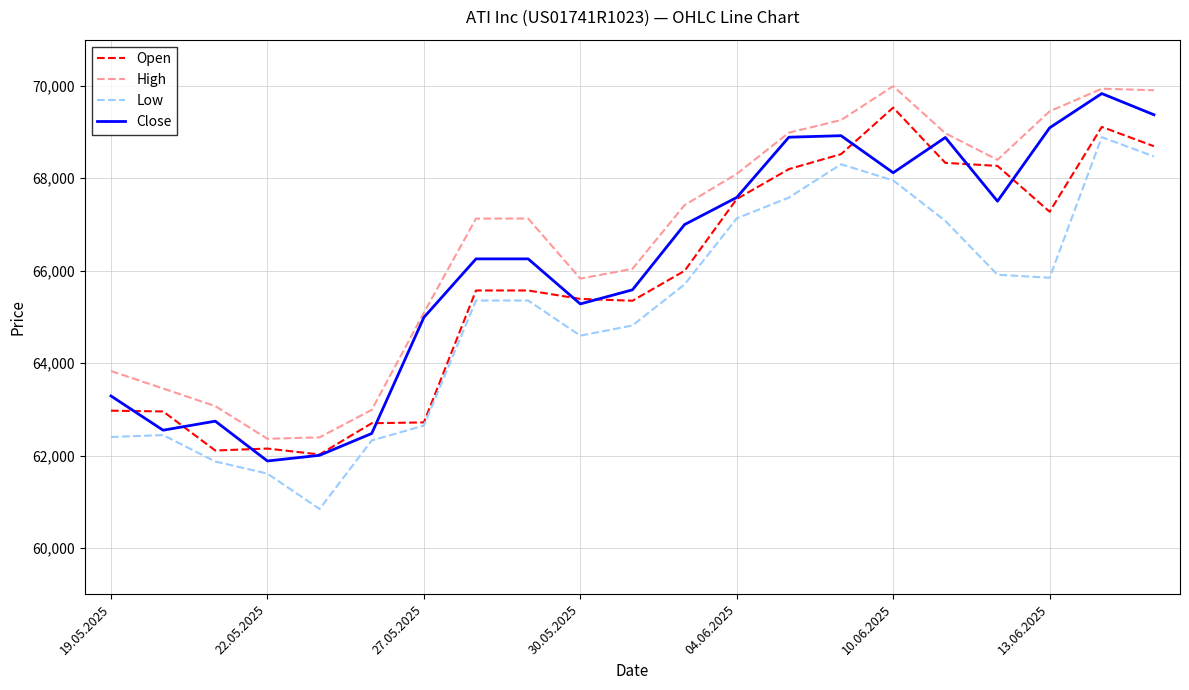

At how many categories does at least one series exceed 69383?

4